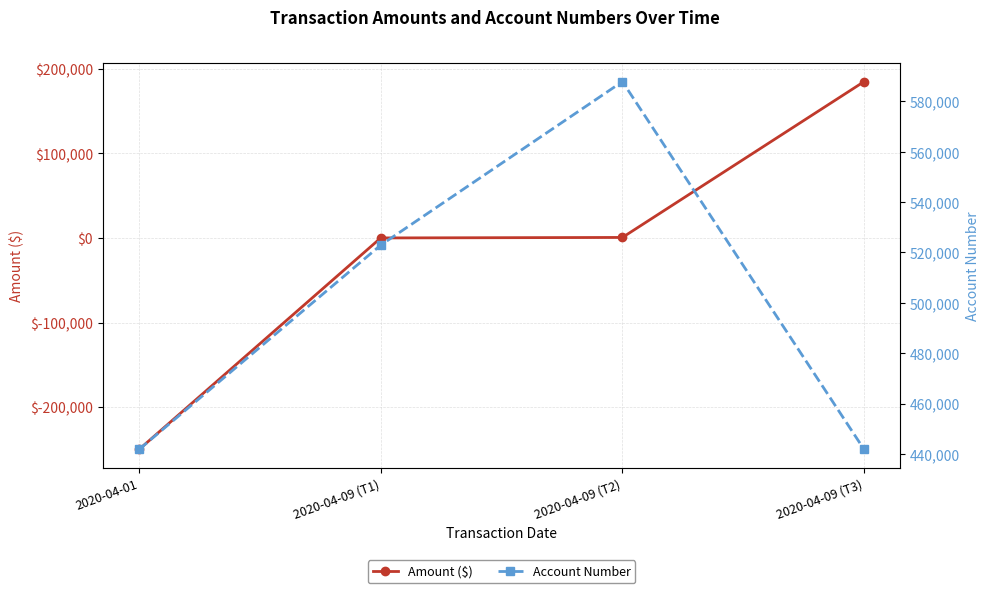

The Account Number series shows 257034 at 2020-04-09 (T1). True or false?

False